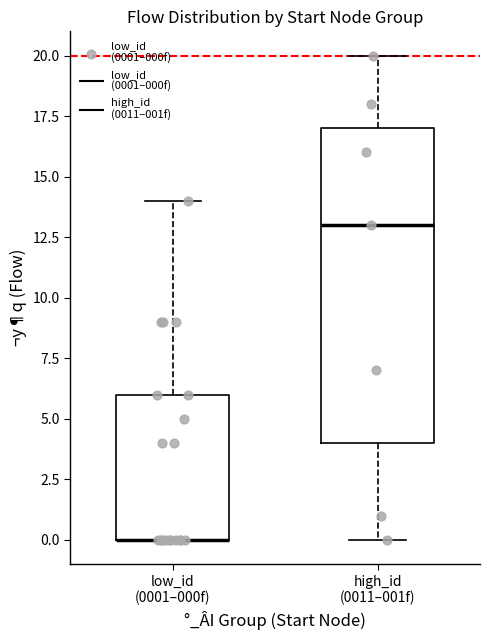

Reading left to right, read every box against the y-axis: the position of its median line, the range the box covers, and the ends of its whiskers. The values are not printed on the chart, so give them approximately, as read against the axis.

low_id (0001–000f): median 0 (drawn on the box's lower edge), box 0 to 6, whiskers 0 to 14
high_id (0011–001f): median 13, box 4 to 17, whiskers 0 to 20